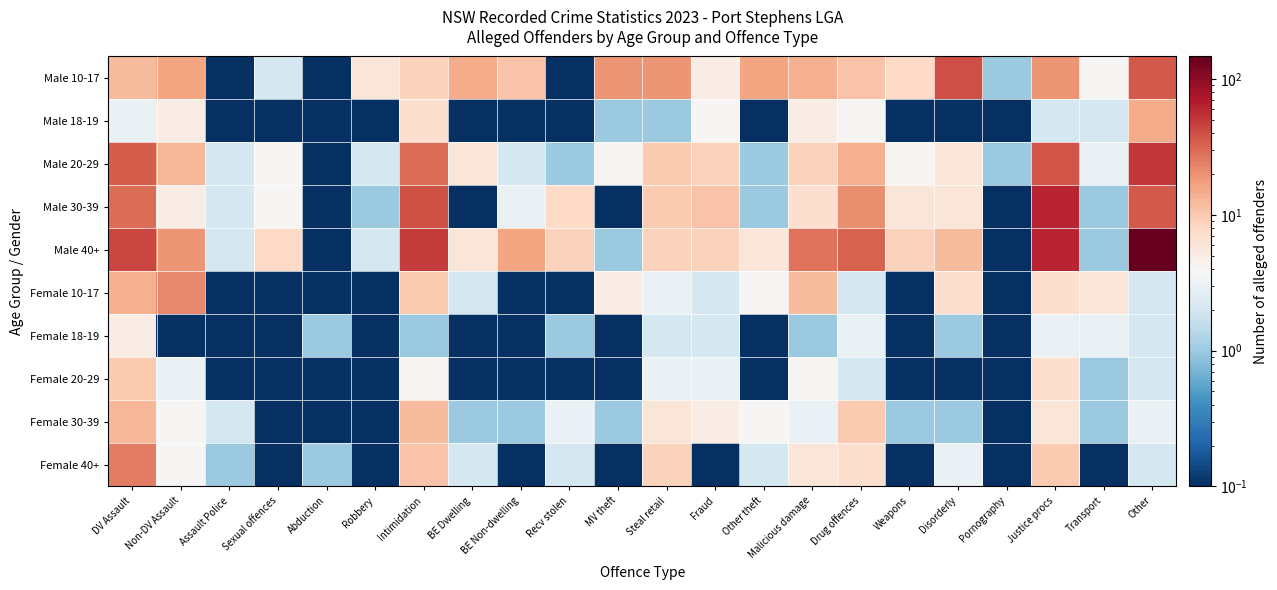

Which series has the widest spread of values?

Male 40+